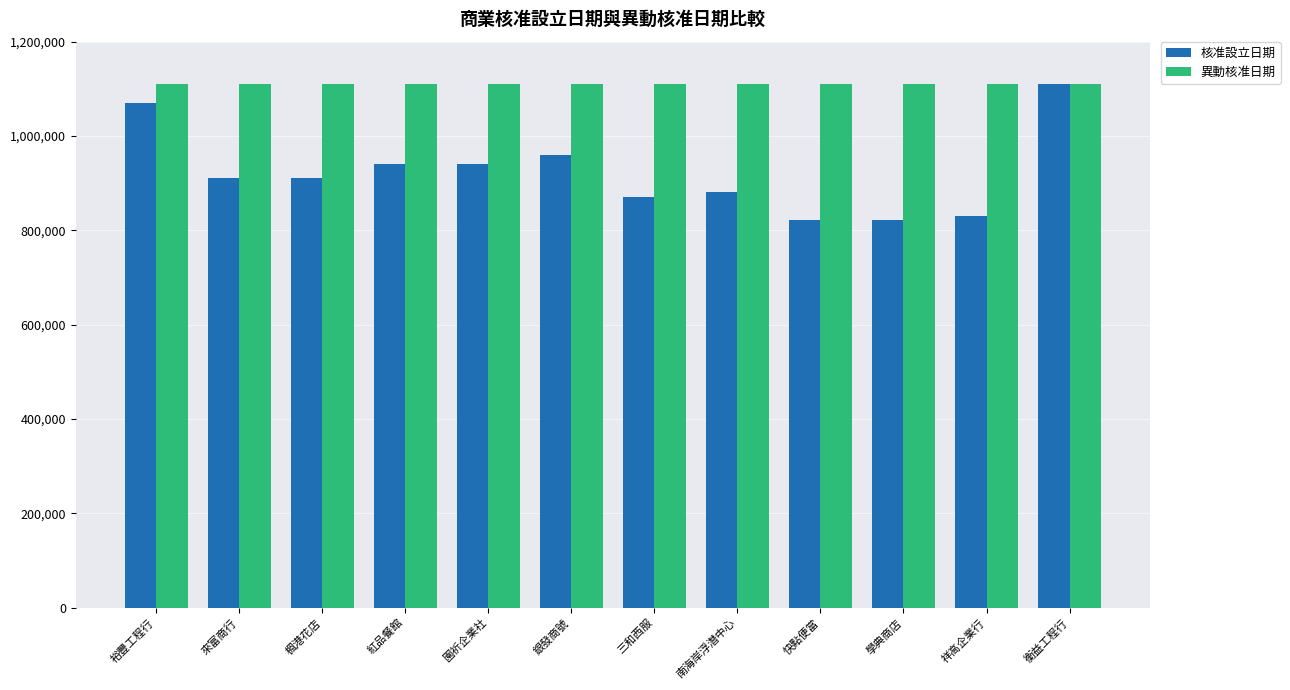

At how many categories does at least one series exceed 1080300?

12